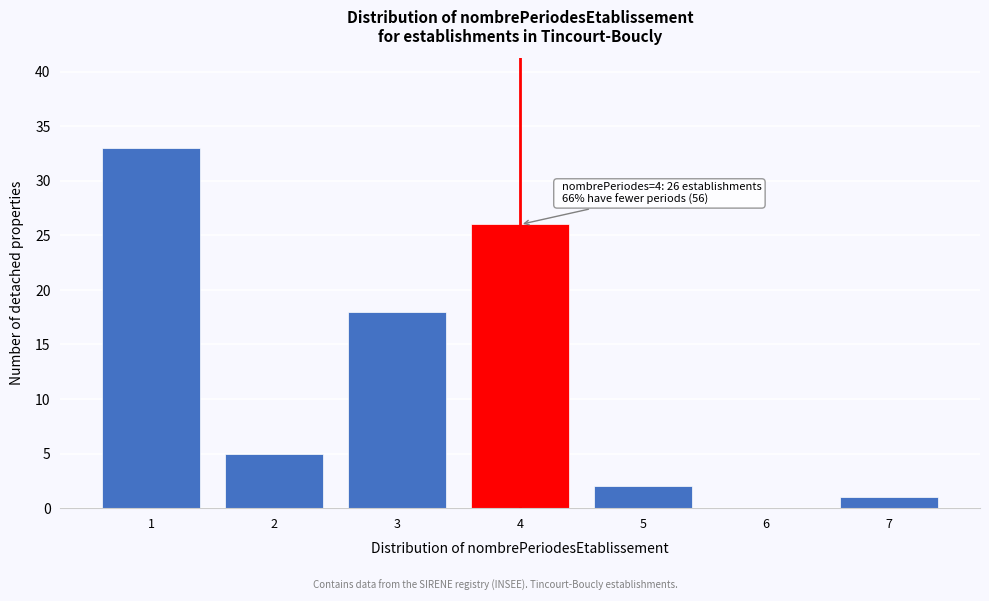

Reading left to right, transcribe all the data shown in this chart.

1=33	2=5	3=18	4=26	5=2	6=0	7=1